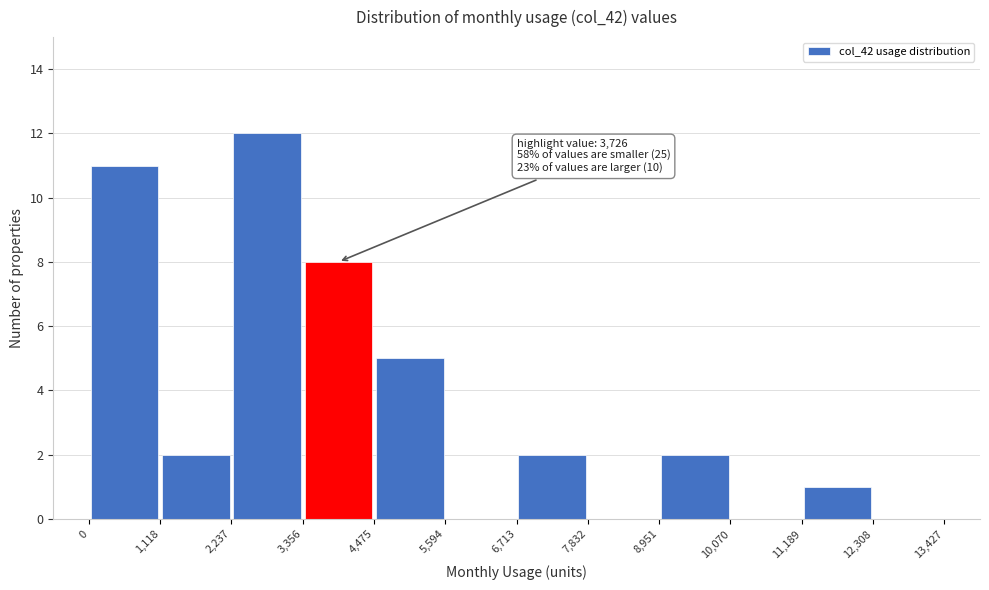

Which range on the x-axis has the tallest bar?

2,237 to 3,356